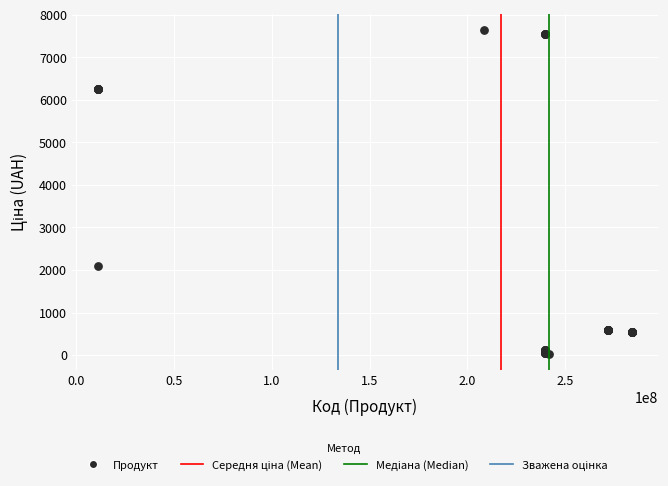

What Y value in the scatter plot is closest to 3836?

2094.3